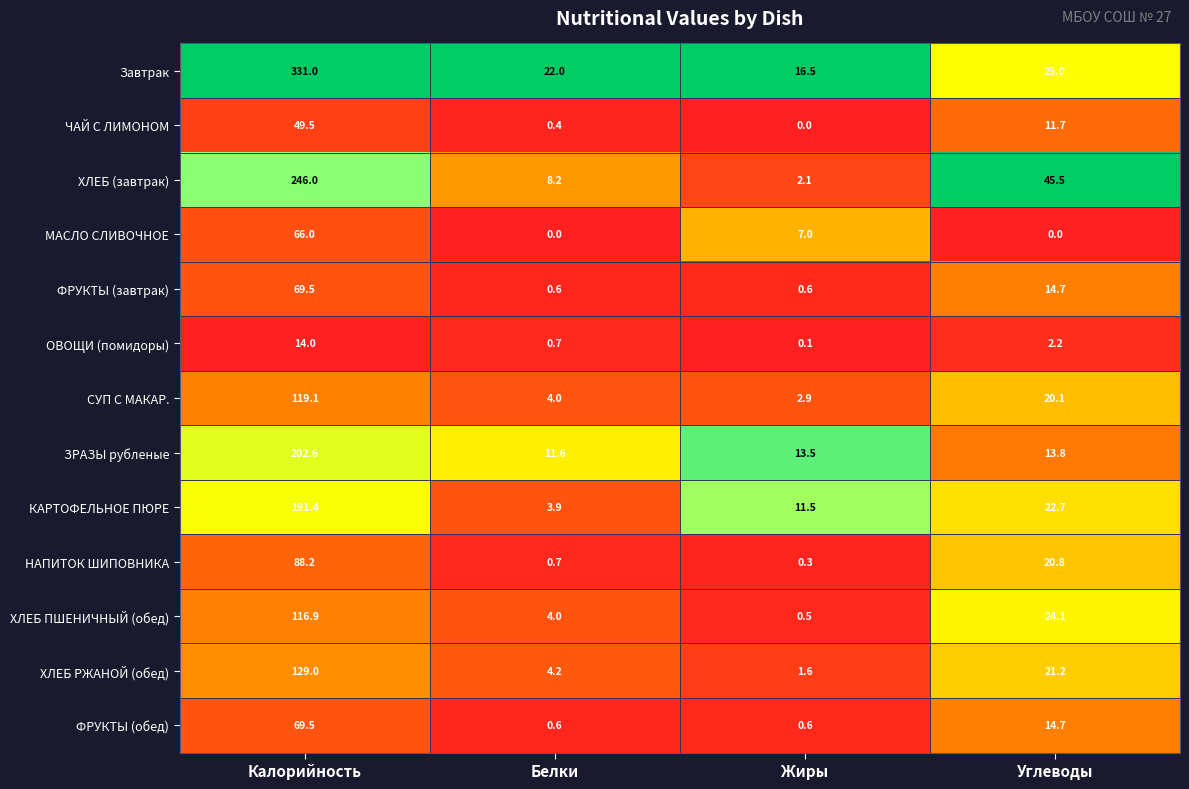

List the labels in order of КАРТОФЕЛЬНОЕ ПЮРЕ value, smallest first.

Белки, Жиры, Углеводы, Калорийность